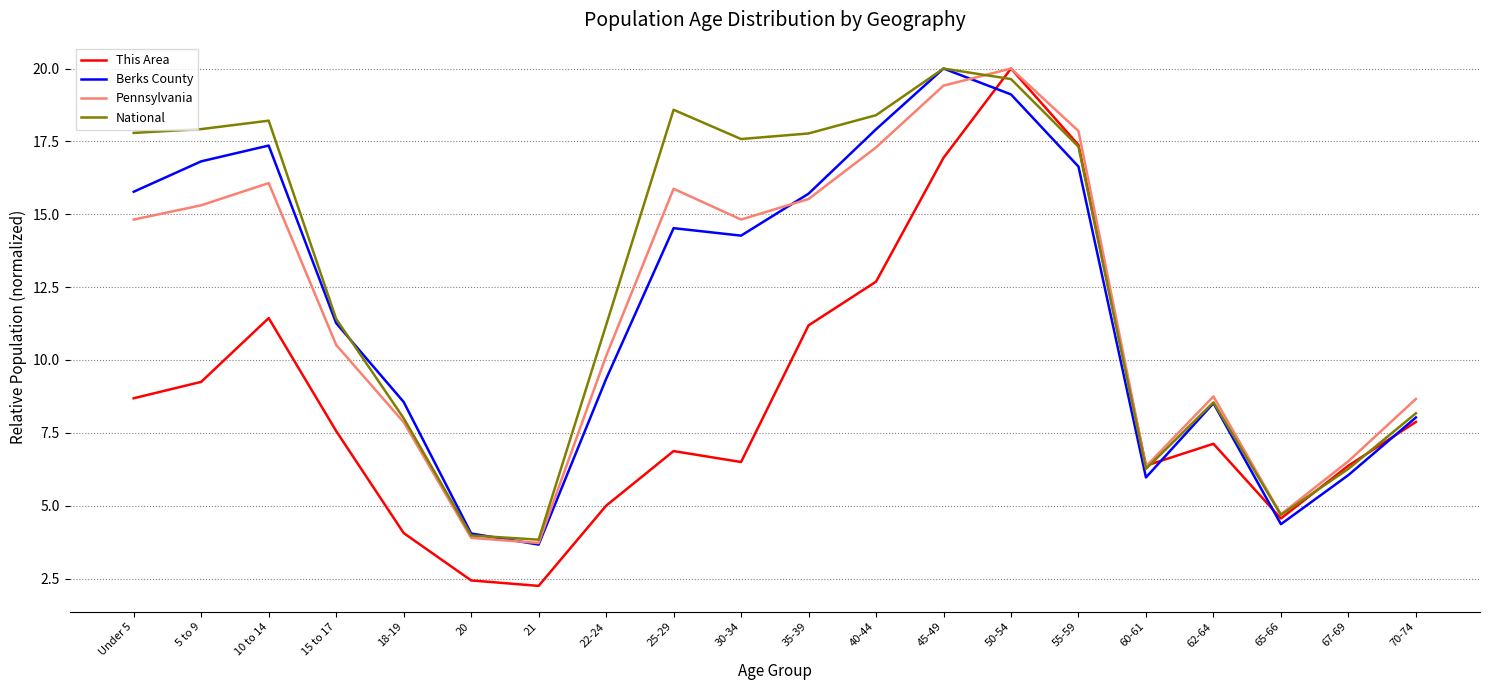

The National series shows 17.9 at 5 to 9. True or false?

True